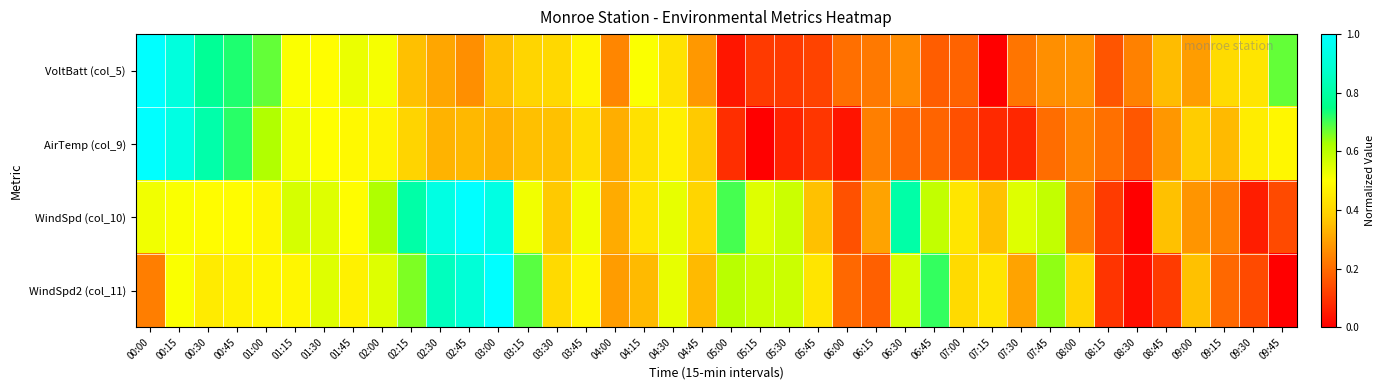

Rank the series by their maximum value, from highest to lowest.

VoltBatt (col_5), AirTemp (col_9), WindSpd (col_10), WindSpd2 (col_11)